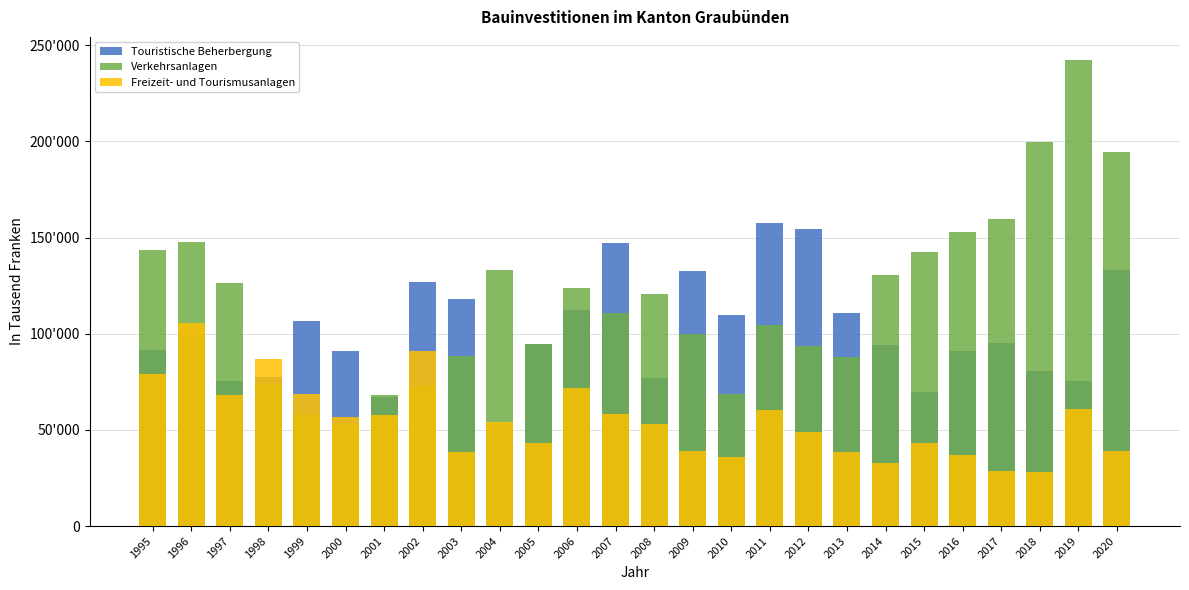

Rank the categories by Touristische Beherbergung value from lowest to highest.

2004, 2001, 2015, 1997, 2019, 2008, 1998, 2018, 2016, 2000, 1995, 2014, 2005, 2017, 1996, 1999, 2010, 2013, 2006, 2003, 2002, 2009, 2020, 2007, 2012, 2011